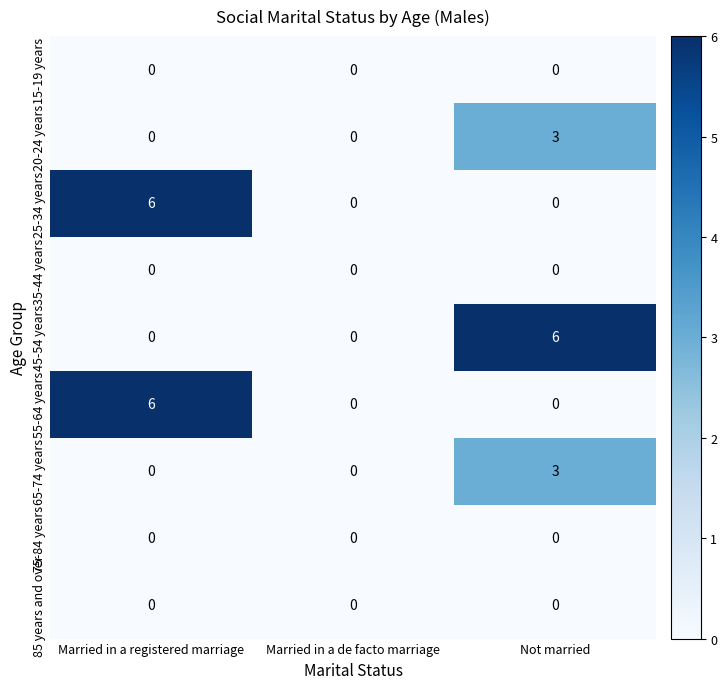

What is the greatest value displayed?

6